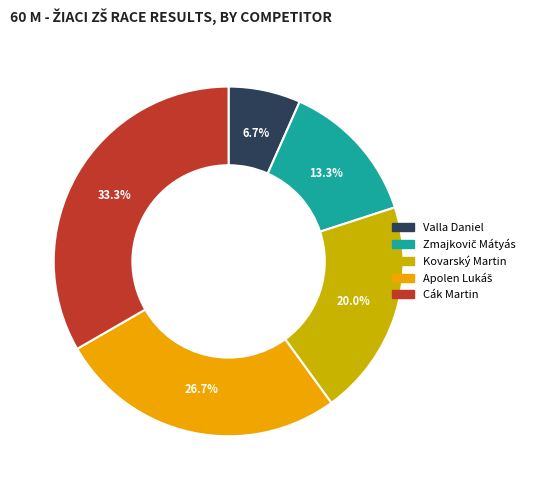

Is there a majority slice in this chart?

No